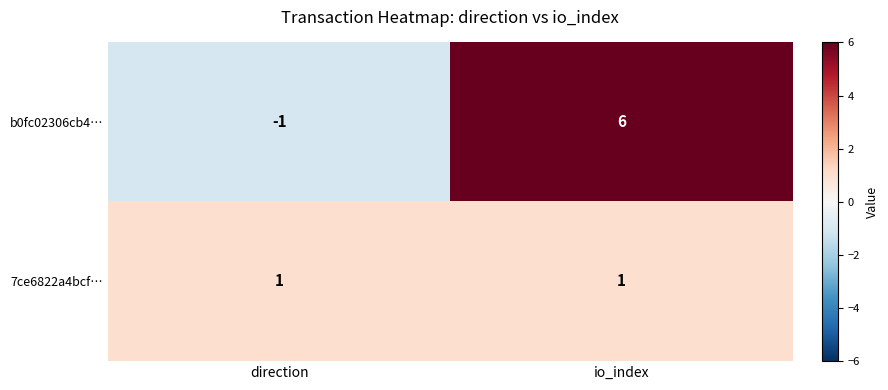

List the series in order of their overall mean, highest first.

b0fc02306cb4…, 7ce6822a4bcf…